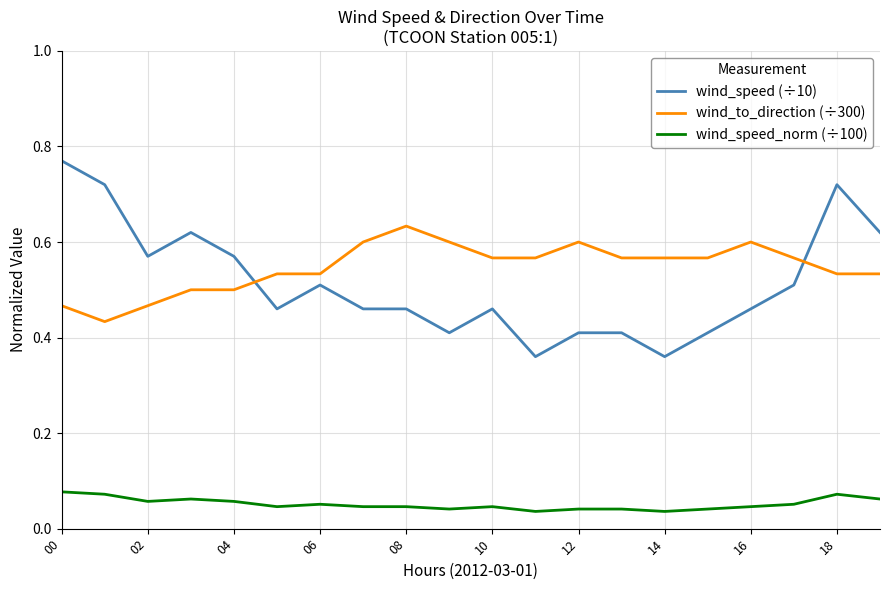

How many times do wind_speed (÷10) and wind_to_direction (÷300) cross each other?

2